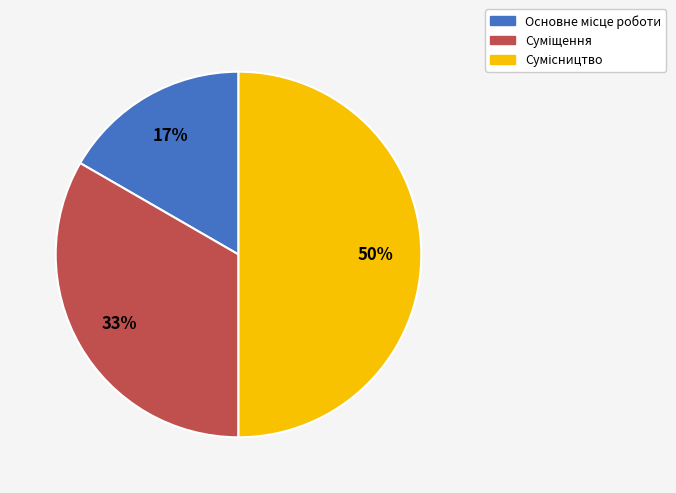

To the nearest percent, what is the difference between the largest and smallest slice percentages?

33%